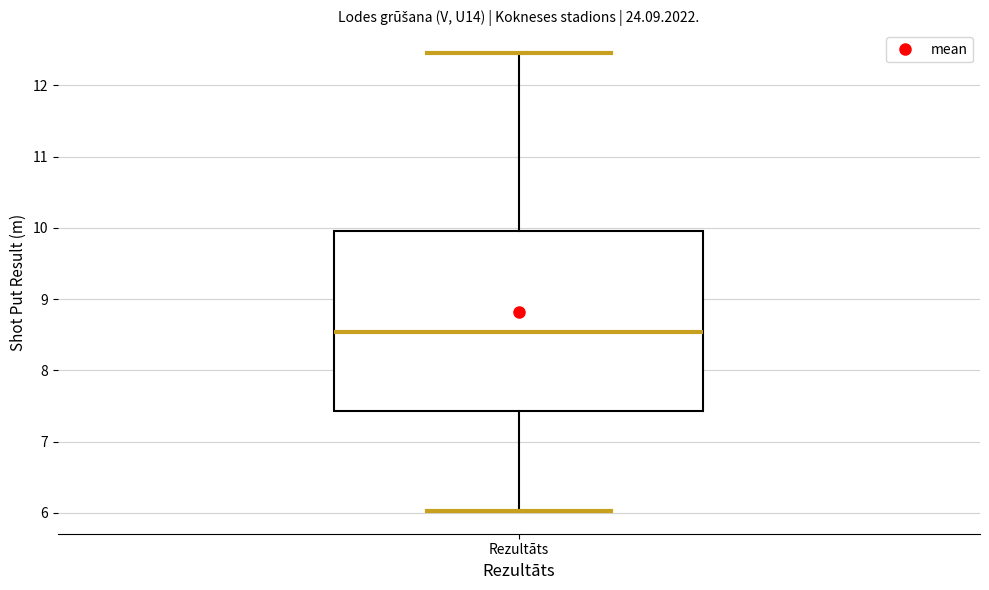

Transcribe this box plot: give where the median line is, the range the box spans, and where the two whiskers end, as read against the y-axis. The values are not printed on the chart, so give them approximately, as read against the axis.

median 8.5, box 7.4 to 10.0, whiskers 6.0 to 12.5